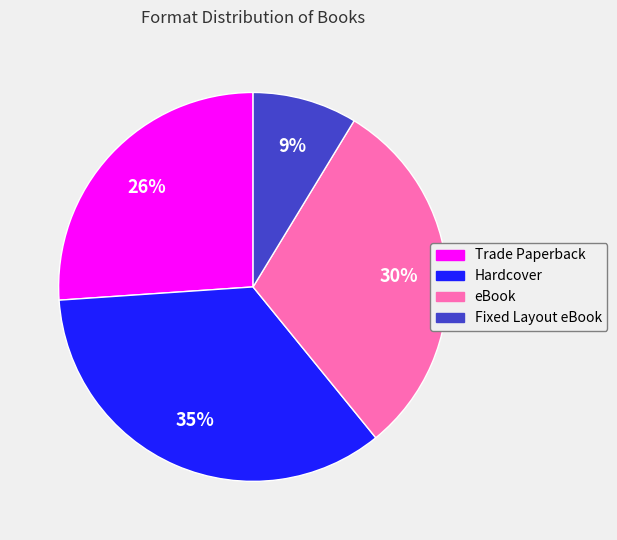

Which category has the smallest portion of the pie?

Fixed Layout eBook